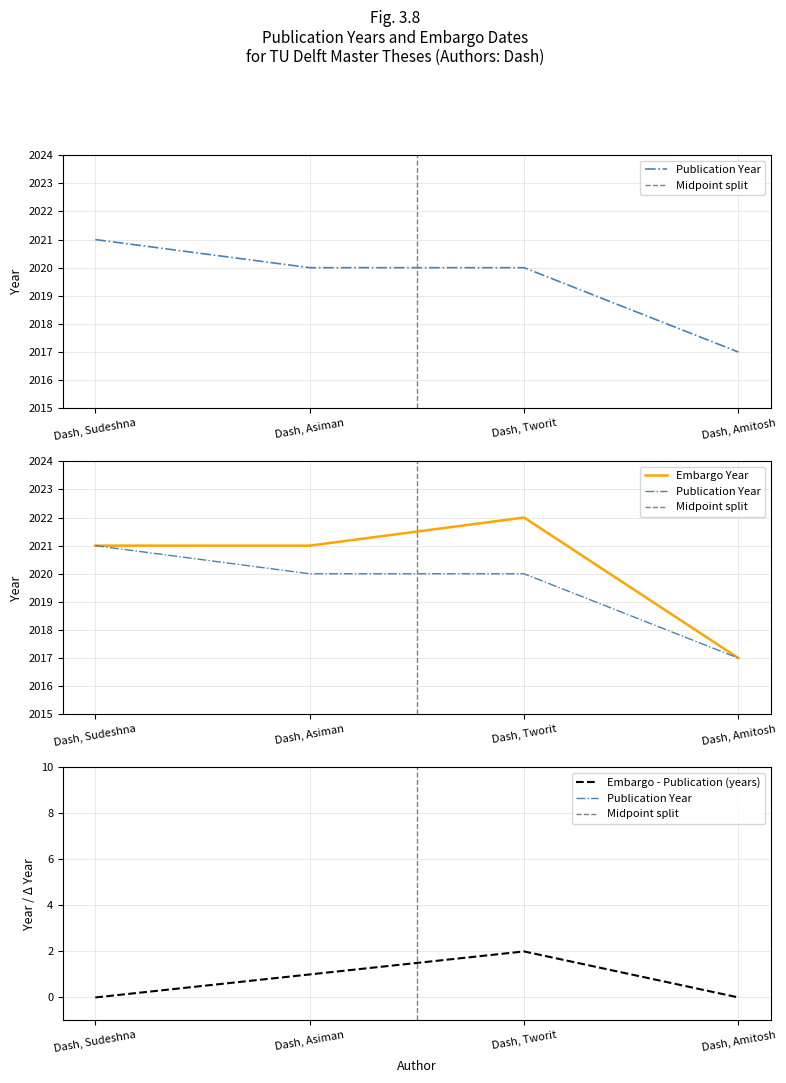

At which category is the sum across all series the highest?

Dash, Sudeshna